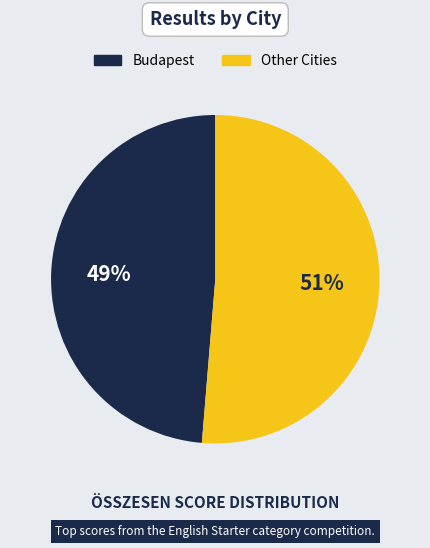

To the nearest percent, what is the average slice percentage?

50%